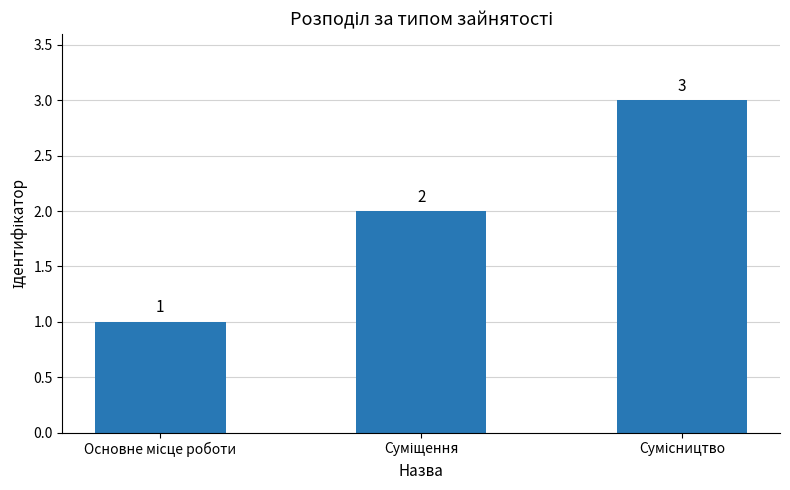

What is the value of the 2nd bar from the left?

2